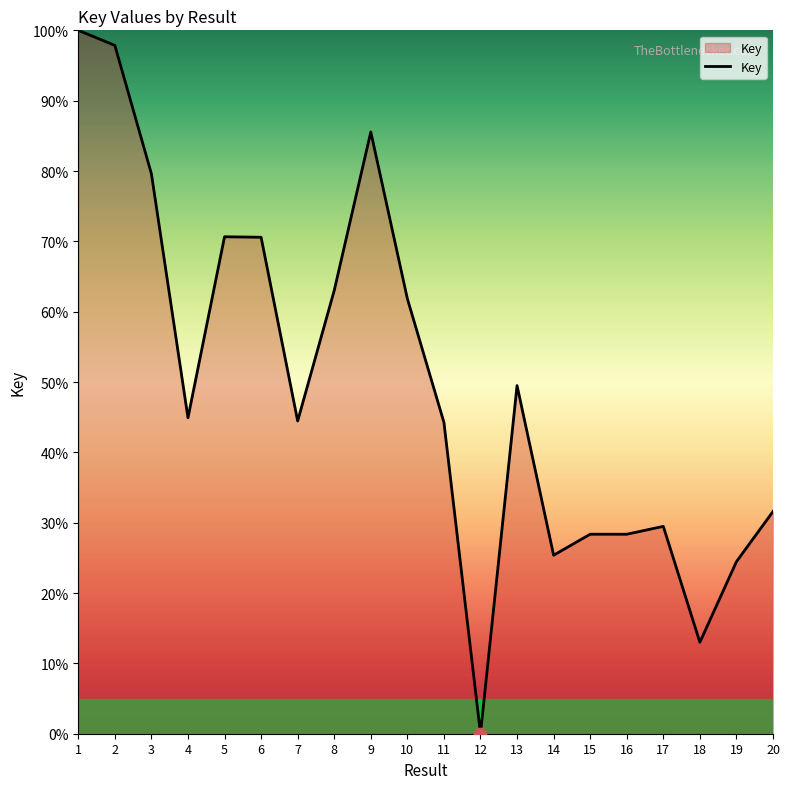

Approximately how many times larger is the value at 8 compared to 14?

2.5